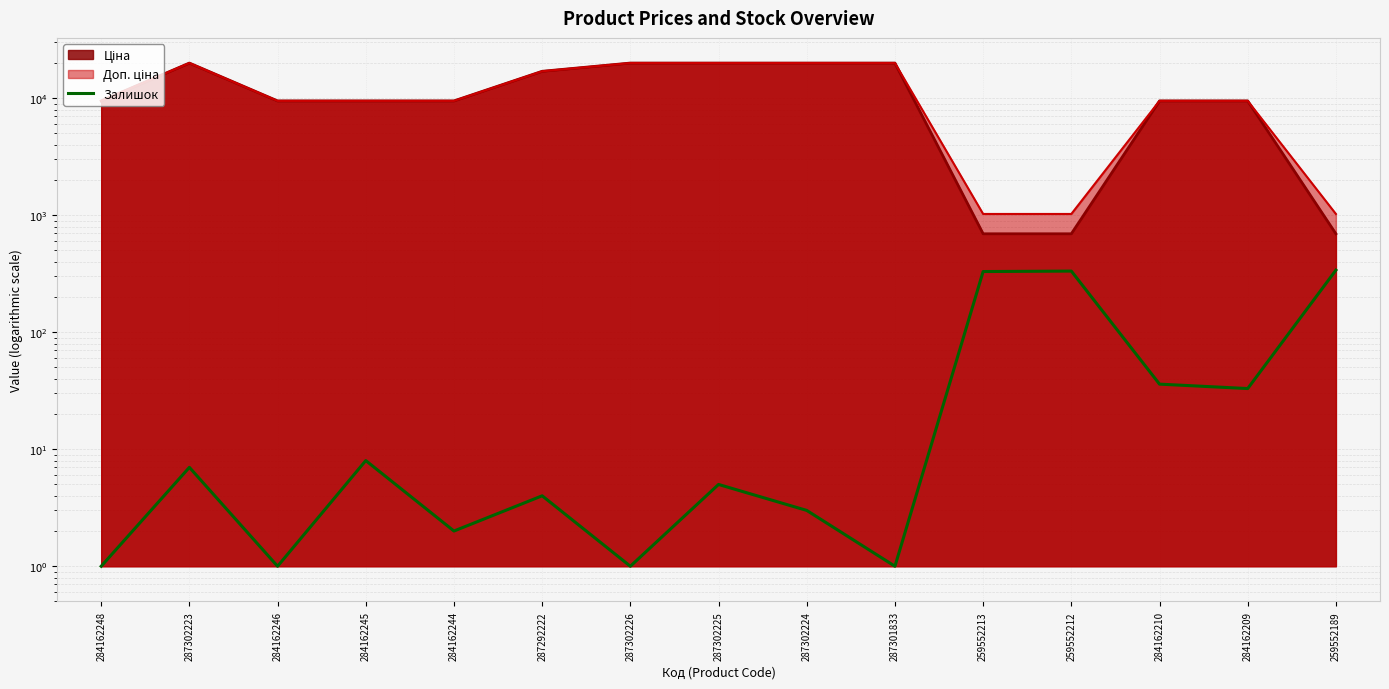

What is the sum of the values at 287302223 and 259552189?

346